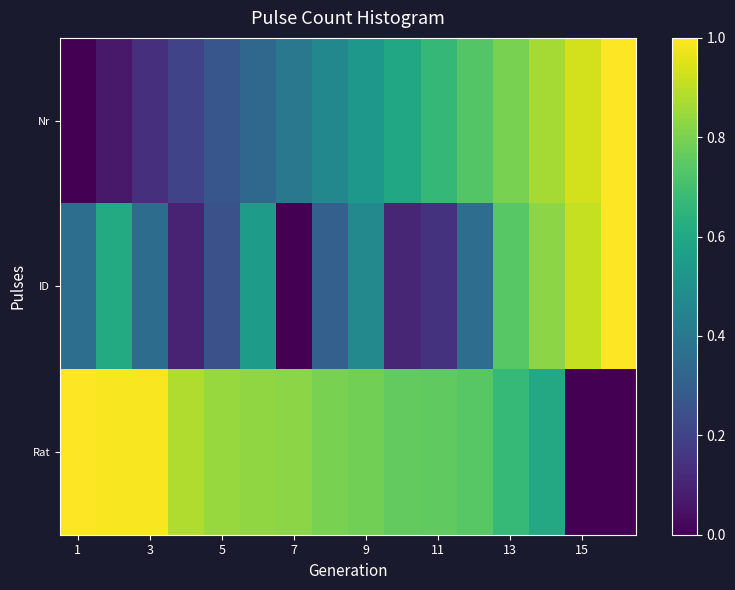

Reading right to left, extract all data points from this chart.

Nr: 1.0	0.9	0.9	0.8	0.7	0.7	0.6	0.5	0.5	0.4	0.3	0.3	0.2	0.1	0.1	0.0
ID: 1.0	0.9	0.8	0.7	0.4	0.1	0.1	0.5	0.3	0.0	0.5	0.2	0.1	0.4	0.6	0.4
Rat: 0.0	0.0	0.6	0.7	0.7	0.8	0.8	0.8	0.8	0.8	0.8	0.8	0.9	1.0	1.0	1.0